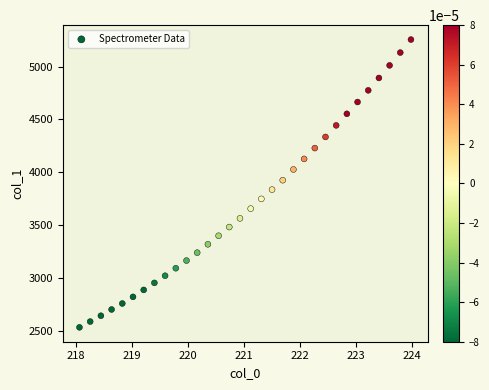

What is the range of X values (max minus min)?

5.9